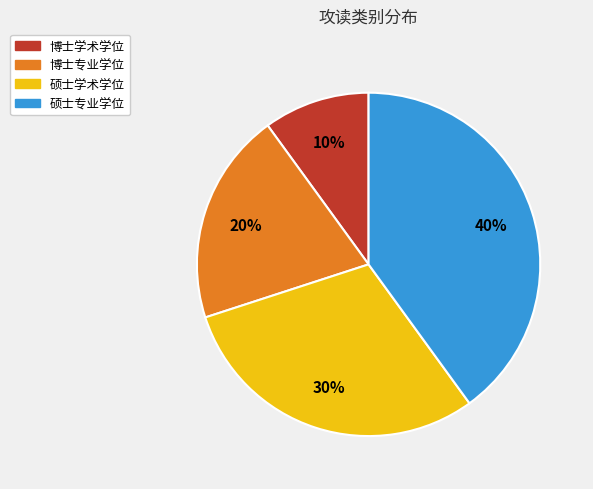

How many segments does this pie chart have?

4